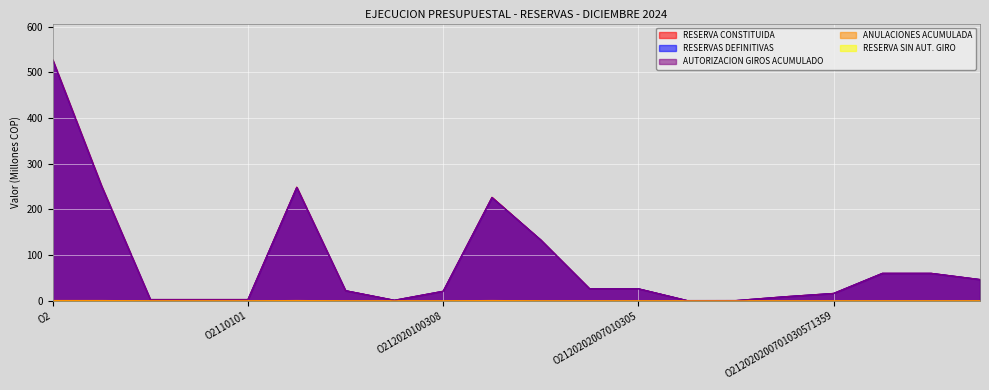

What is the difference between the maximum and minimum values in the AUTORIZACION GIROS ACUMULADO series?

526.6